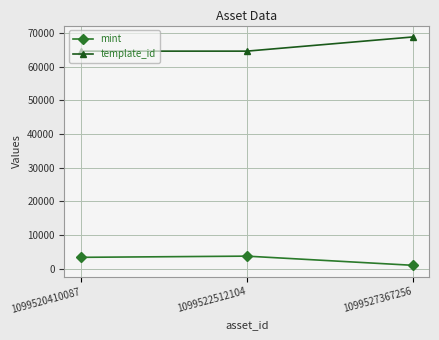

Where is mint nearest to the value 2339?

1099520410087